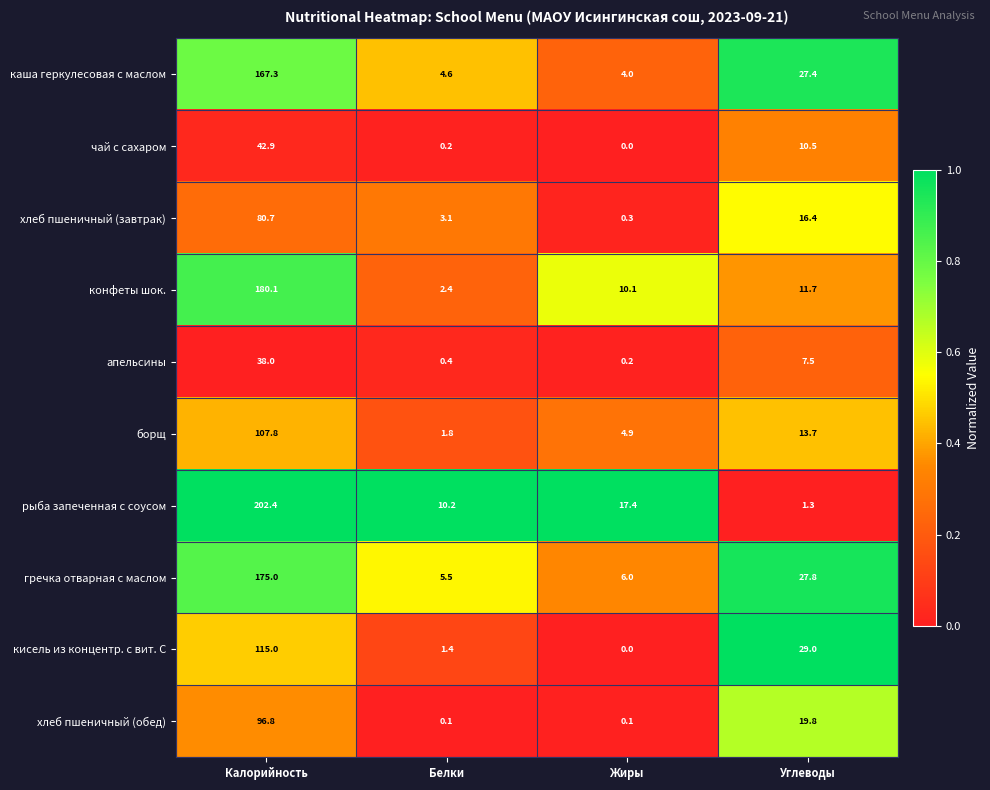

List the series in order of their peak value, highest first.

рыба запеченная с соусом, конфеты шок., гречка отварная с маслом, каша геркулесовая с маслом, кисель из концентр. с вит. С, борщ, хлеб пшеничный (обед), хлеб пшеничный (завтрак), чай с сахаром, апельсины